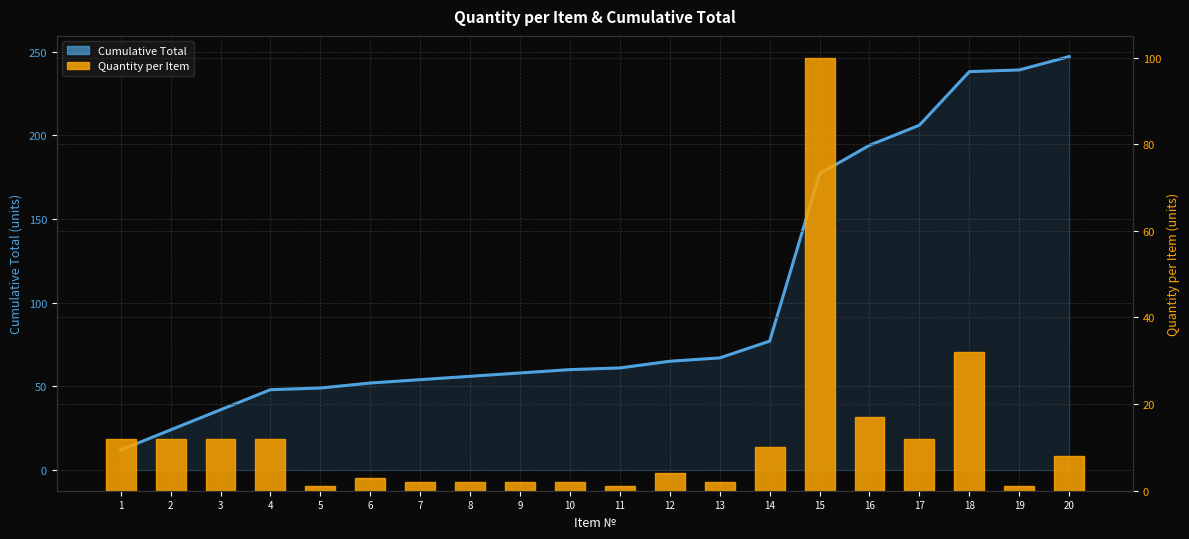

Is the value of Cumulative Total at 14 greater than the value of Quantity per Item at 18?

Yes